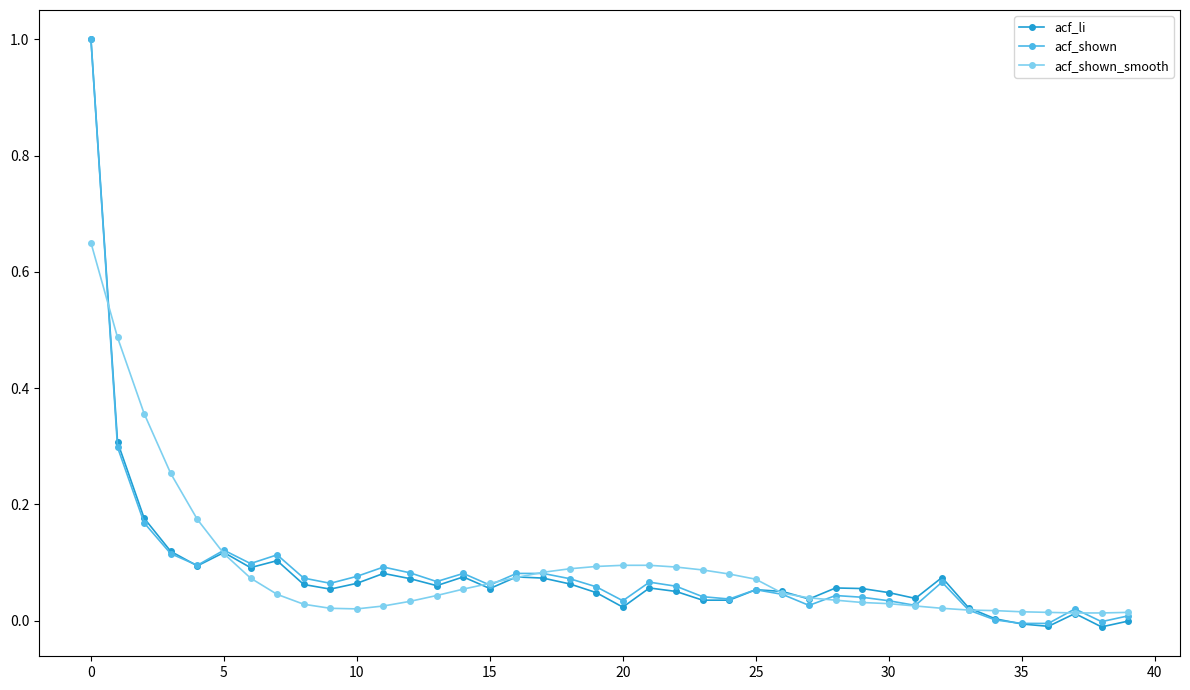

What is the greatest value displayed?

1.0